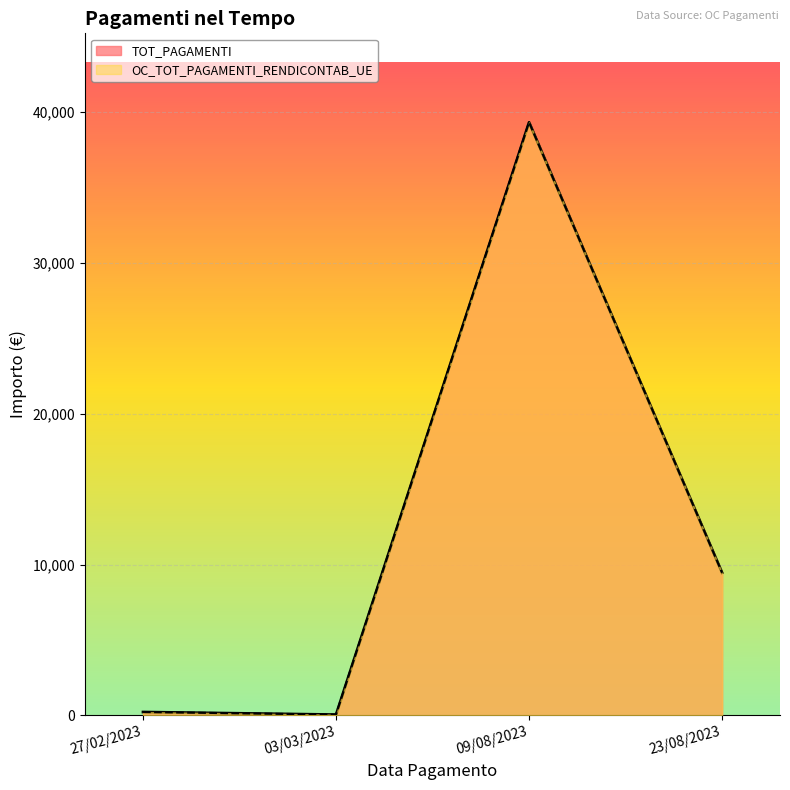

Is the value of TOT_PAGAMENTI at 03/03/2023 greater than the value of OC_TOT_PAGAMENTI_RENDICONTAB_UE at 27/02/2023?

No